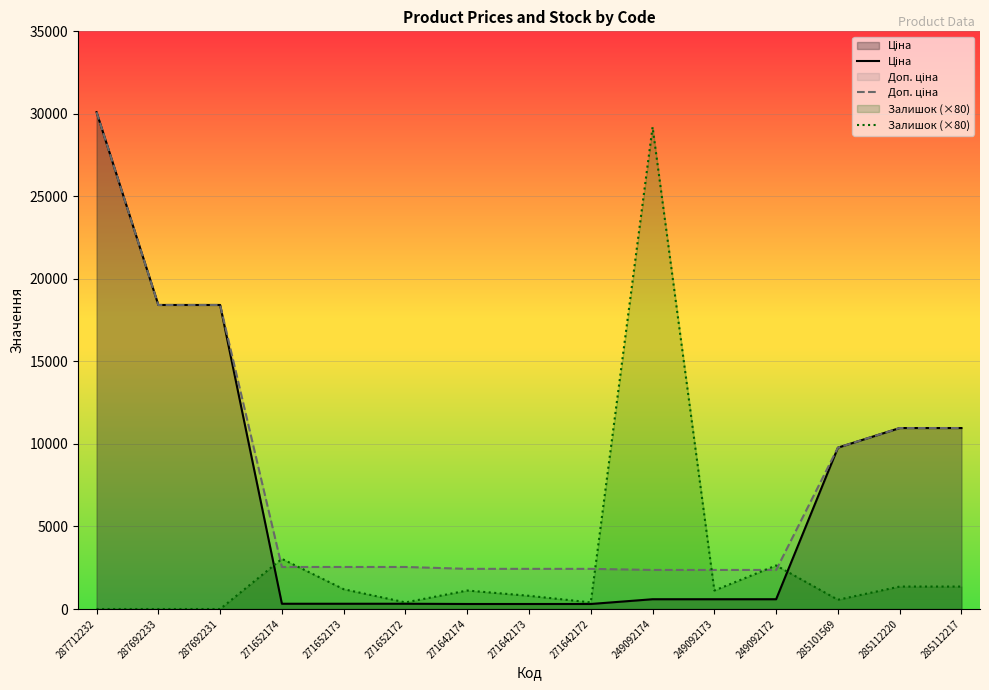

What is the label of the 7th point from the right?

271642172